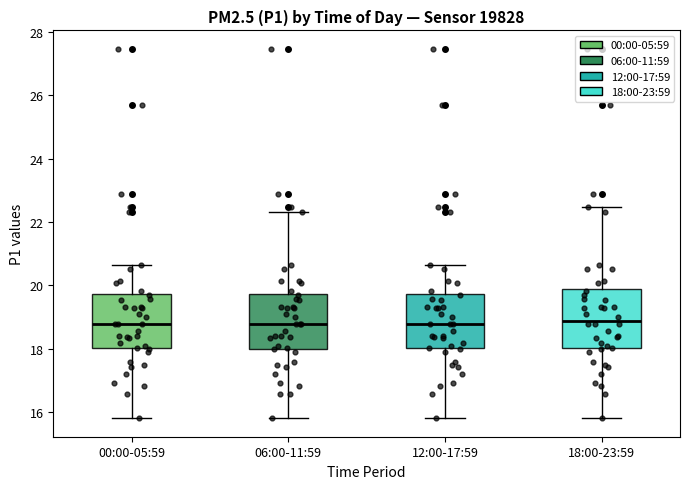

Reading left to right, read every box against the y-axis: the position of its median line, the range the box covers, and the ends of its whiskers. The values are not printed on the chart, so give them approximately, as read against the axis.

00:00-05:59: median 18.8, box 18.0 to 19.8, whiskers 15.8 to 20.6
06:00-11:59: median 18.8, box 18.0 to 19.8, whiskers 15.8 to 22.4
12:00-17:59: median 18.8, box 18.0 to 19.8, whiskers 15.8 to 20.6
18:00-23:59: median 18.8, box 18.0 to 19.8, whiskers 15.8 to 22.4